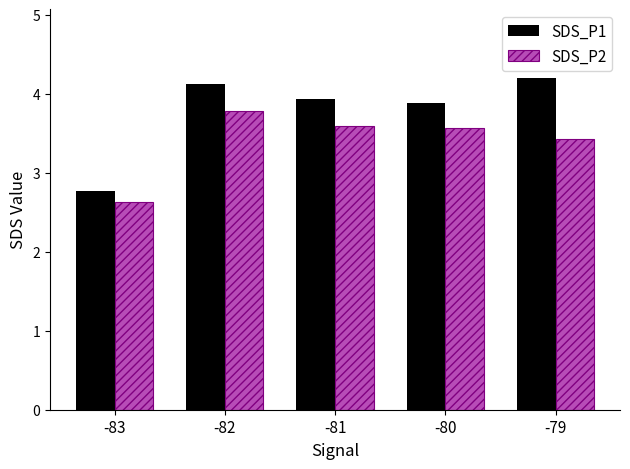

Rank the series at -82 from highest to lowest value.

SDS_P1, SDS_P2